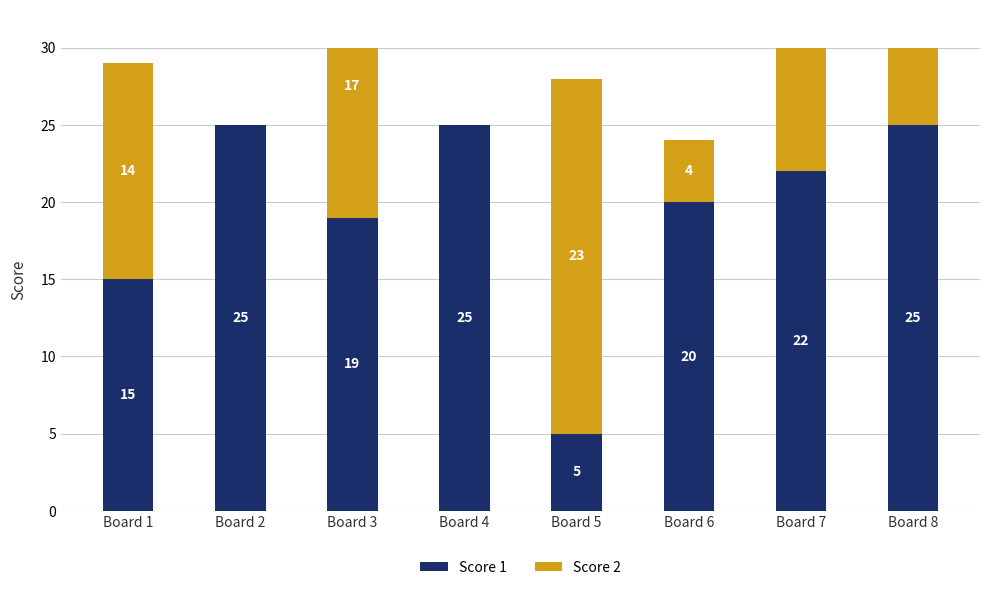

List the series in order of their peak value, highest first.

Score 1, Score 2